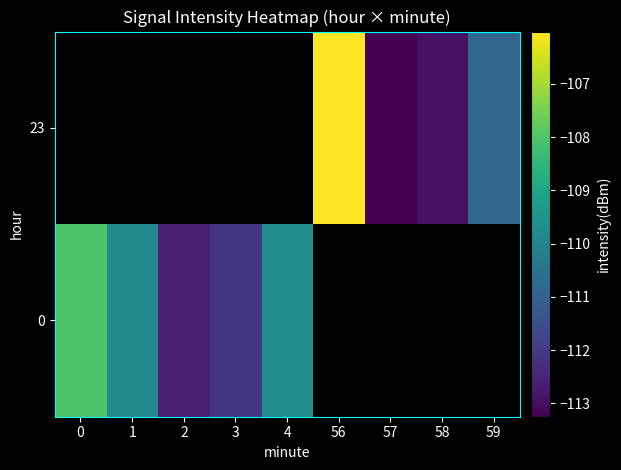

Rank the series by their average value, from lowest to highest.

0, 23